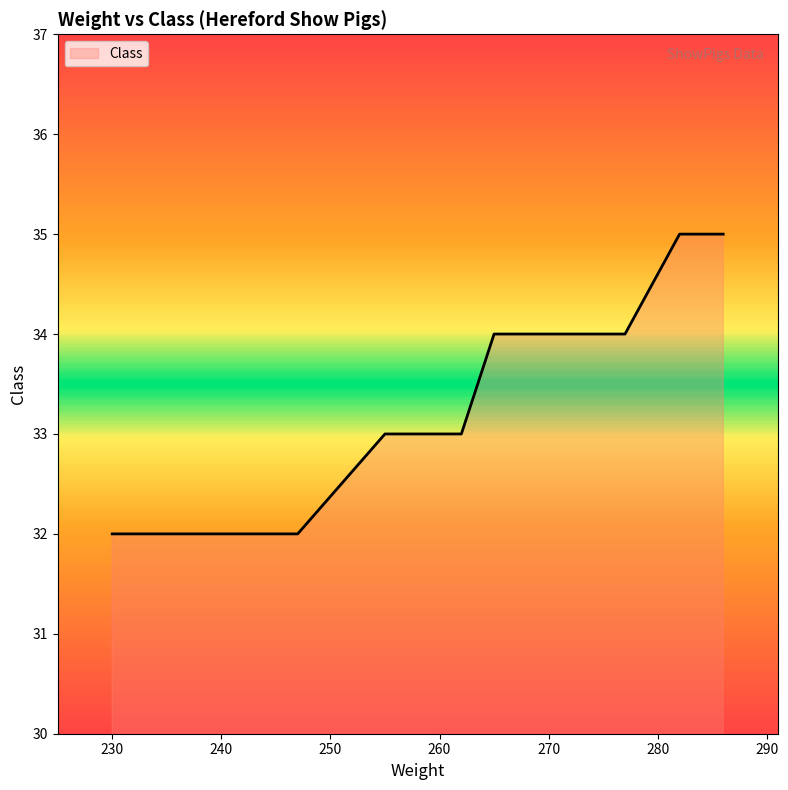

How many values are below 33?

4